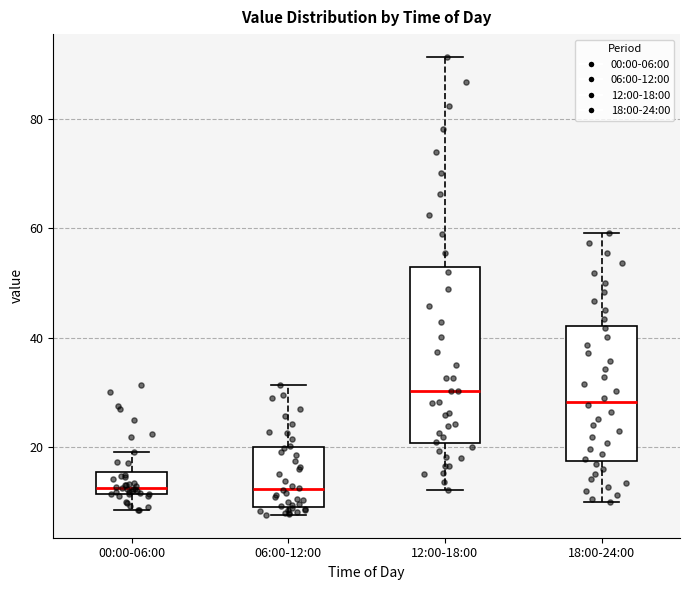

Reading left to right, transcribe this box plot: for each box, give where its median line is, the range the box spans, and where its two whiskers end, as read against the y-axis. The values are not printed on the chart, so give them approximately, as read against the axis.

00:00-06:00: median 12 (just above the box's lower edge), box 12 to 16, whiskers 8 to 20
06:00-12:00: median 12, box 8 to 20, whiskers 8 (just below the box's lower edge) to 32
12:00-18:00: median 30, box 20 to 52, whiskers 12 to 92
18:00-24:00: median 28, box 18 to 42, whiskers 10 to 60